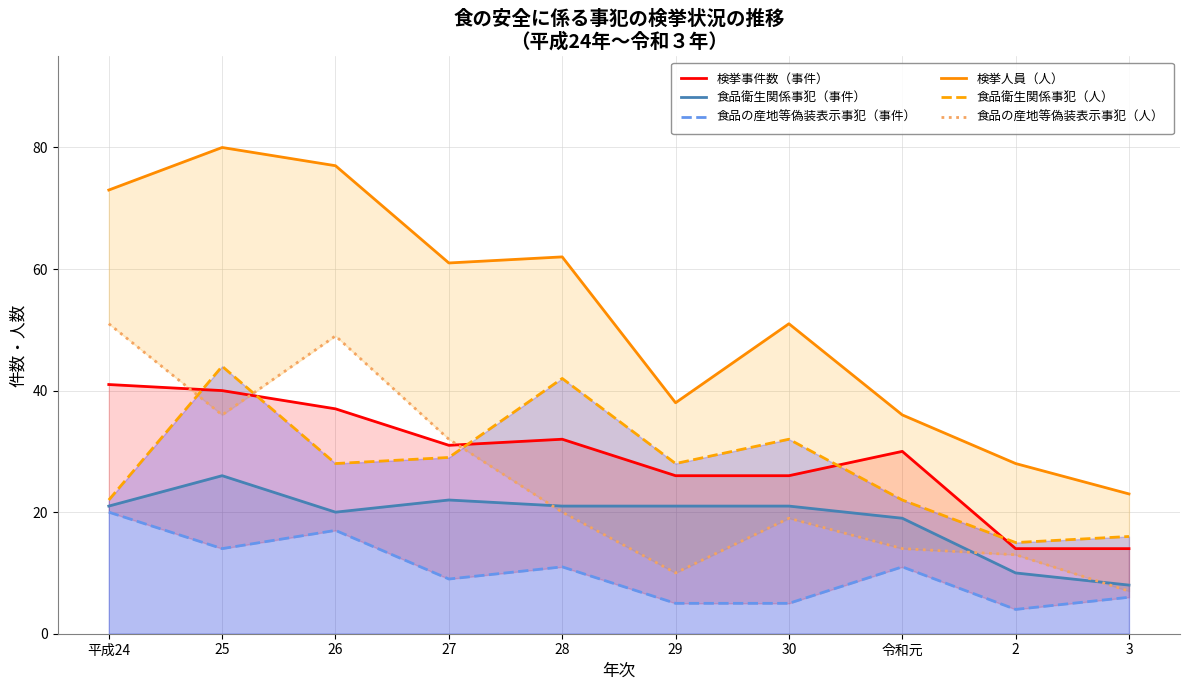

At which label does 検挙事件数（事件） reach its peak?

平成24